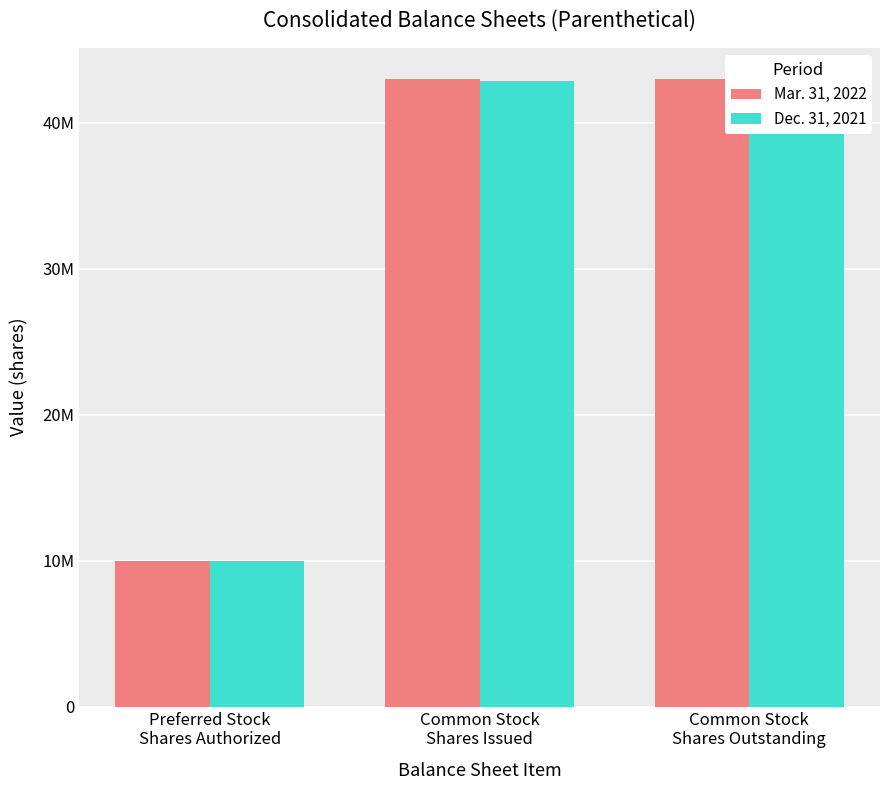

Does the chart contain stacked bars?

No